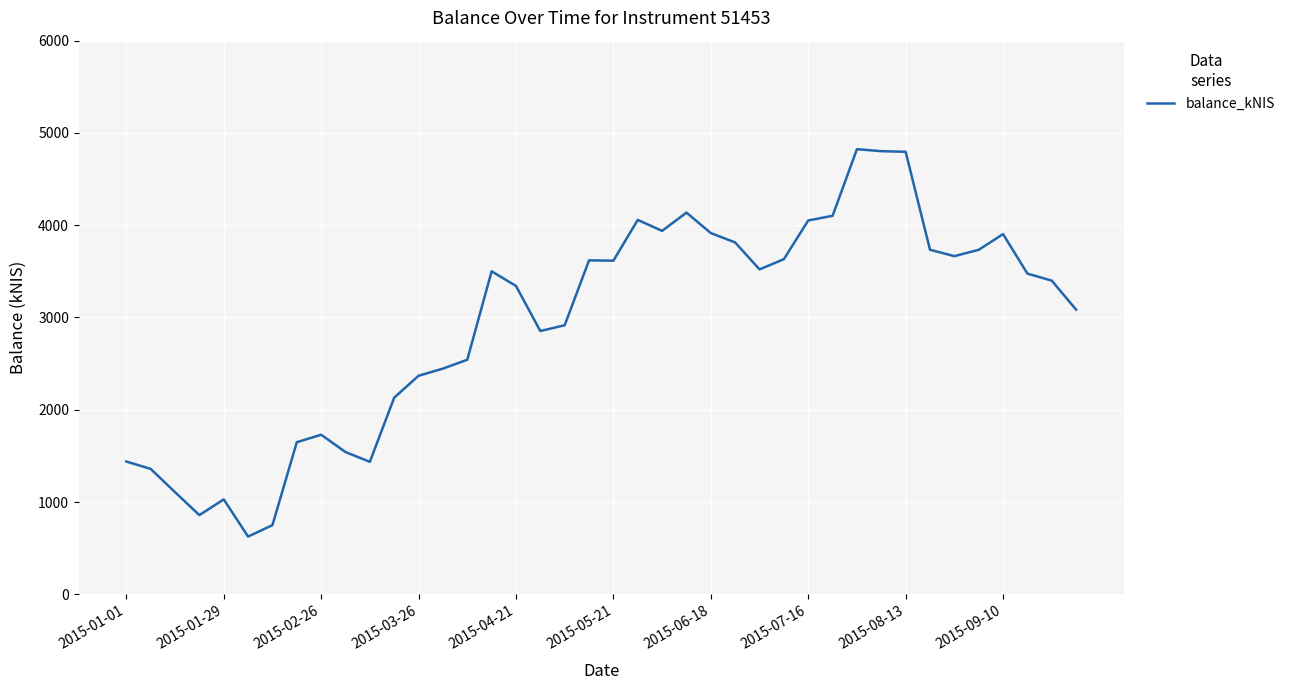

What is the maximum value shown in the chart?

4823.9